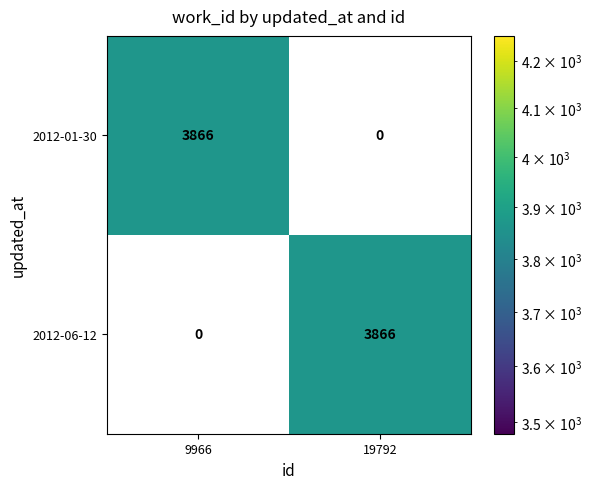

What is the total value across all series at 9966?

3866